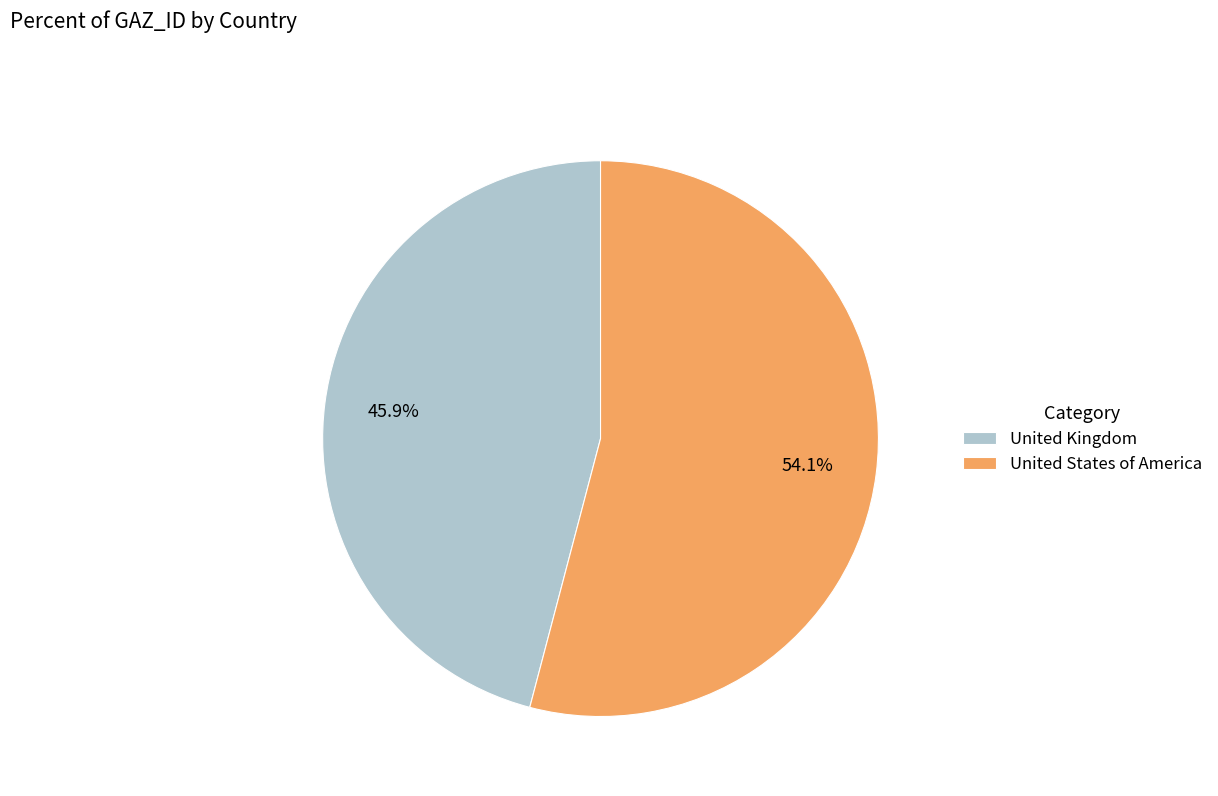

To the nearest percent, what is the difference between the United States of America and United Kingdom slice percentages?

8%